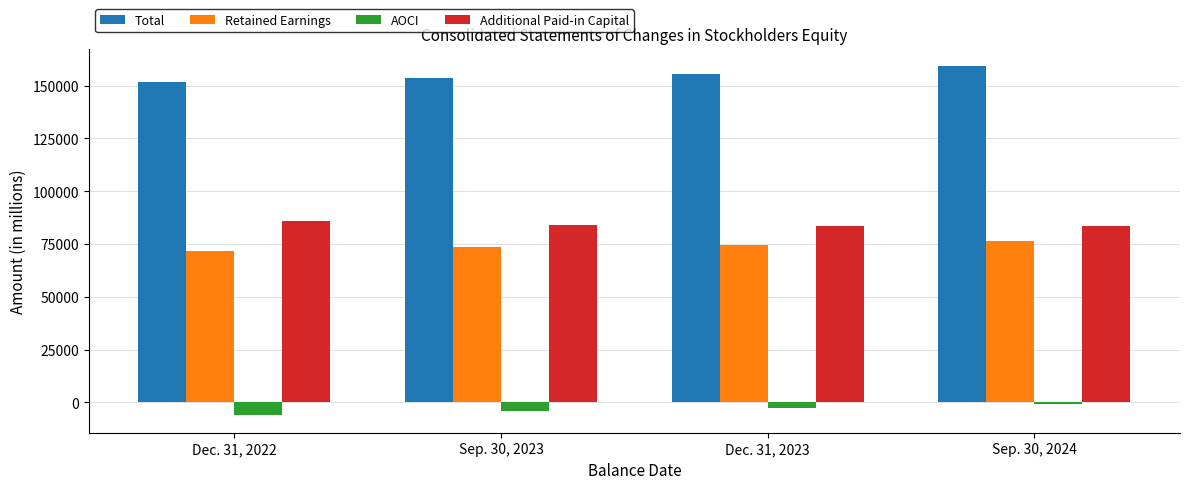

Which series has the widest spread of values?

Total